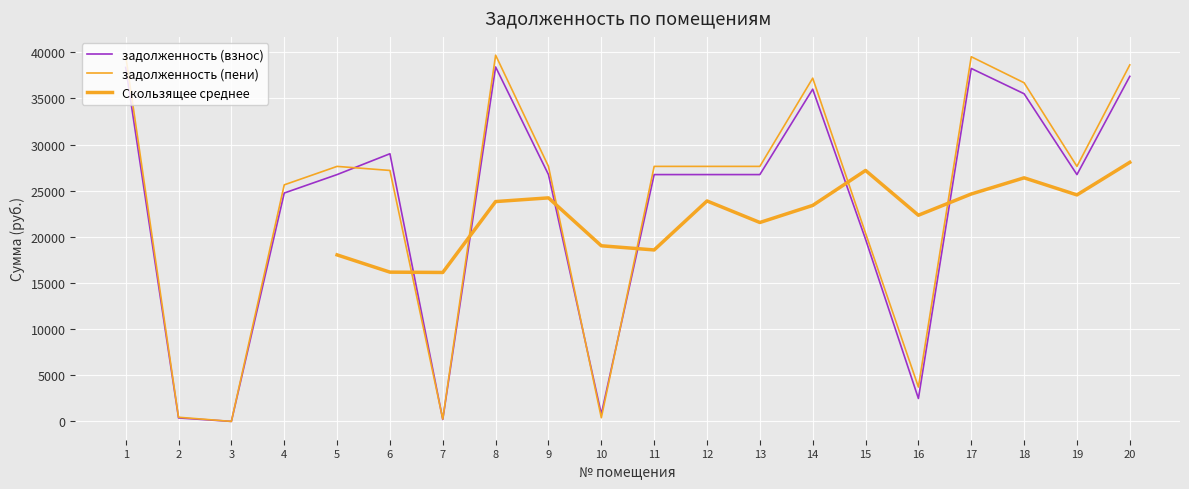

What is the difference between the задолженность (взнос) values at 17 and 18?

2741.8